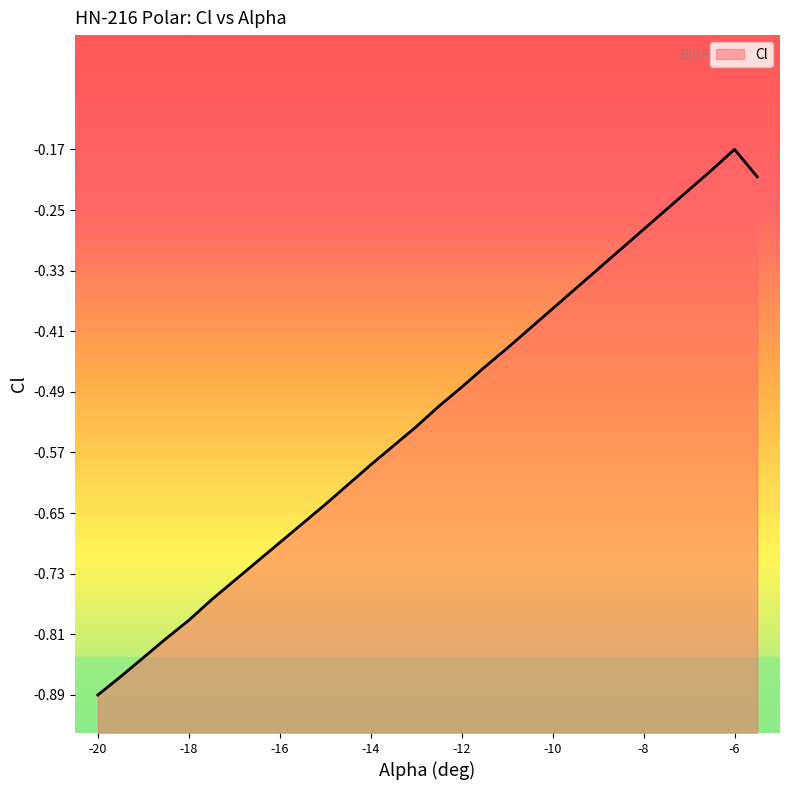

Reading left to right, transcribe all the data shown in this chart.

-0.9	-0.9	-0.8	-0.8	-0.8	-0.8	-0.7	-0.7	-0.7	-0.7	-0.6	-0.6	-0.6	-0.6	-0.5	-0.5	-0.5	-0.5	-0.4	-0.4	-0.4	-0.4	-0.3	-0.3	-0.3	-0.3	-0.2	-0.2	-0.2	-0.2